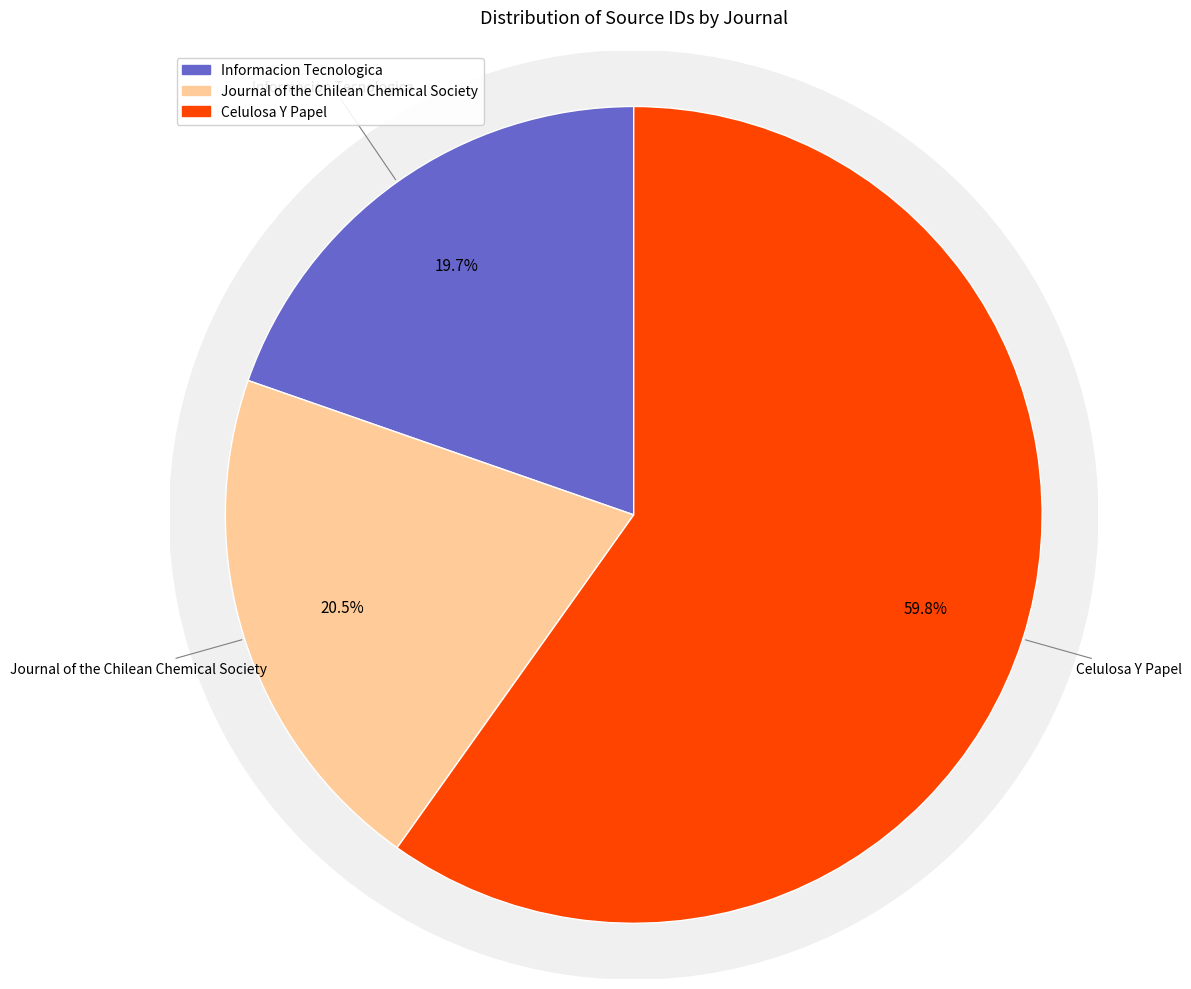

What percentage is the Celulosa Y Papel slice, to the nearest percent?

60%